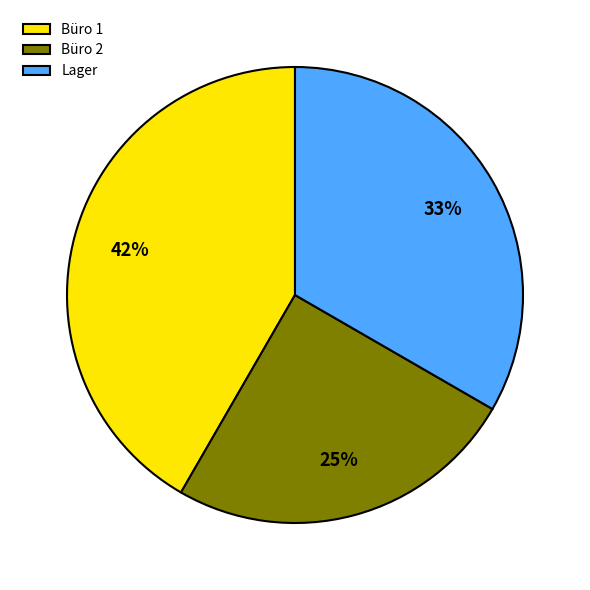

Which has a higher value, Büro 2 or Büro 1?

Büro 1